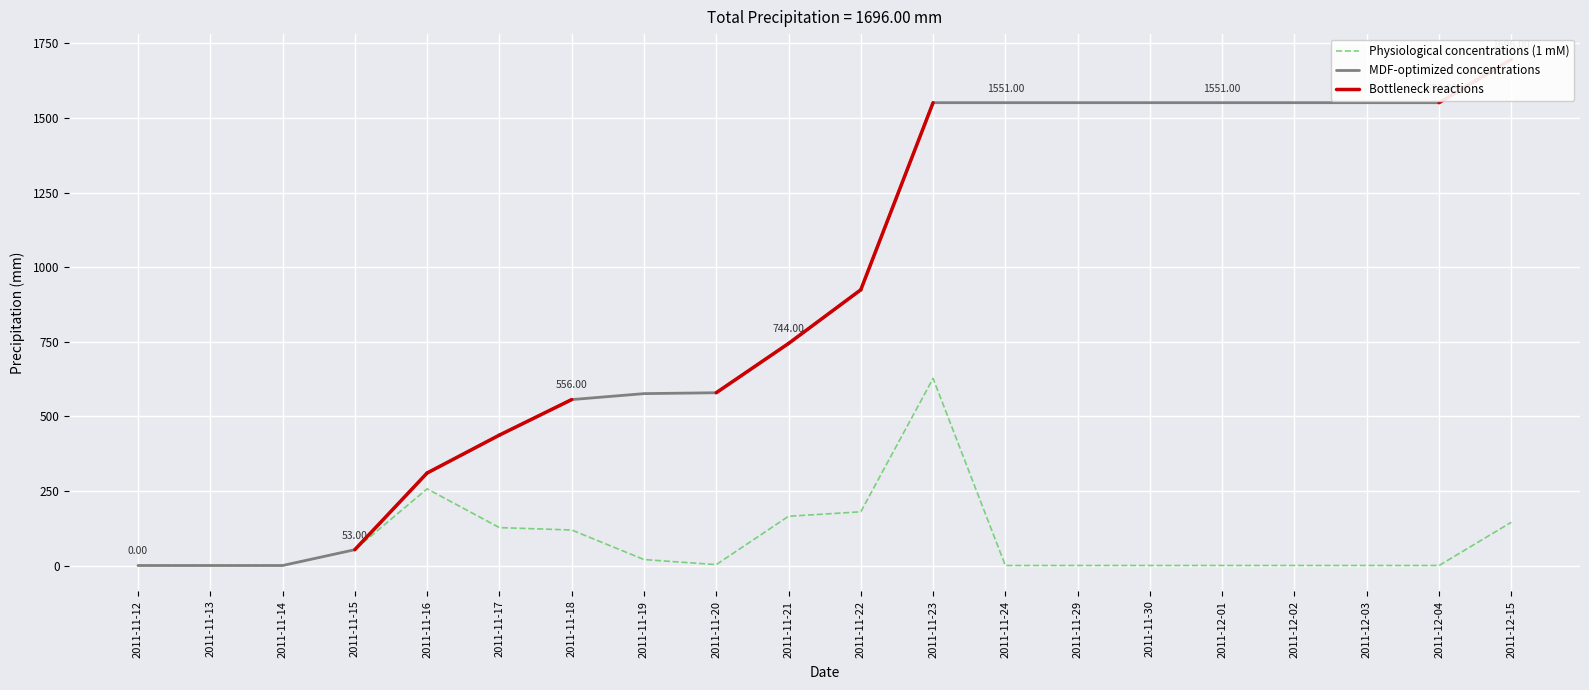

Between 2011-11-19 and 2011-12-01, which is larger?

2011-11-19